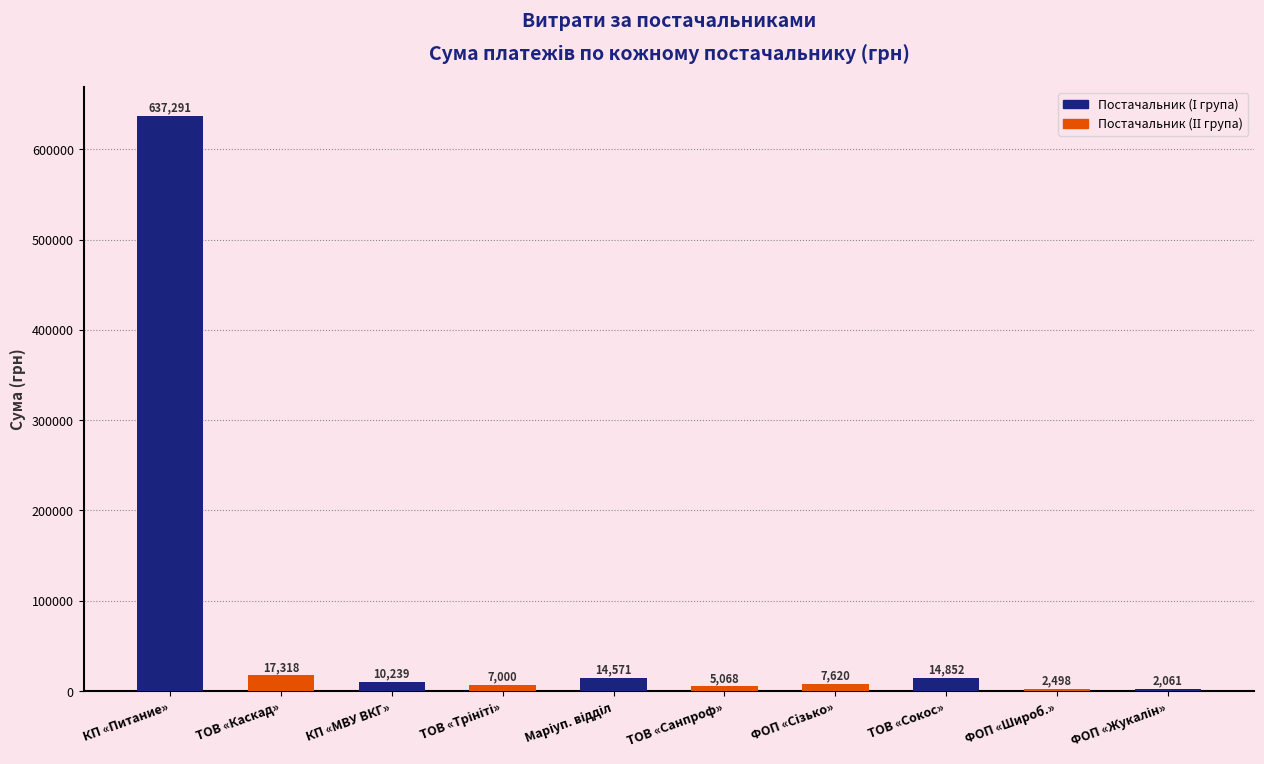

Between ТОВ «Сокос» and КП «МВУ ВКГ», which is larger?

ТОВ «Сокос»